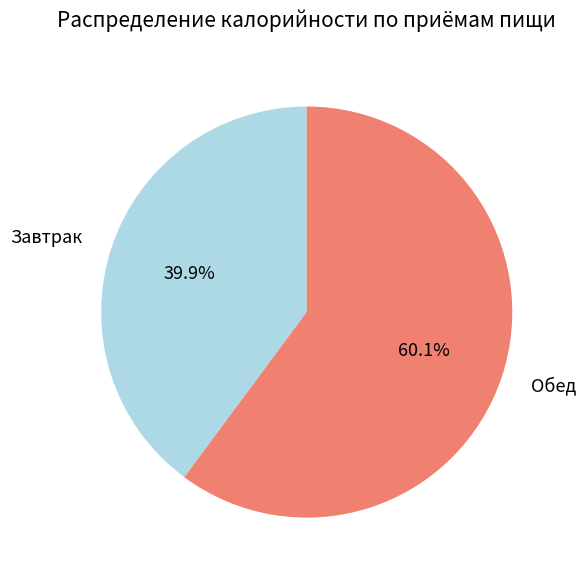

Approximately how many times larger is the value at Завтрак compared to Обед?

0.7